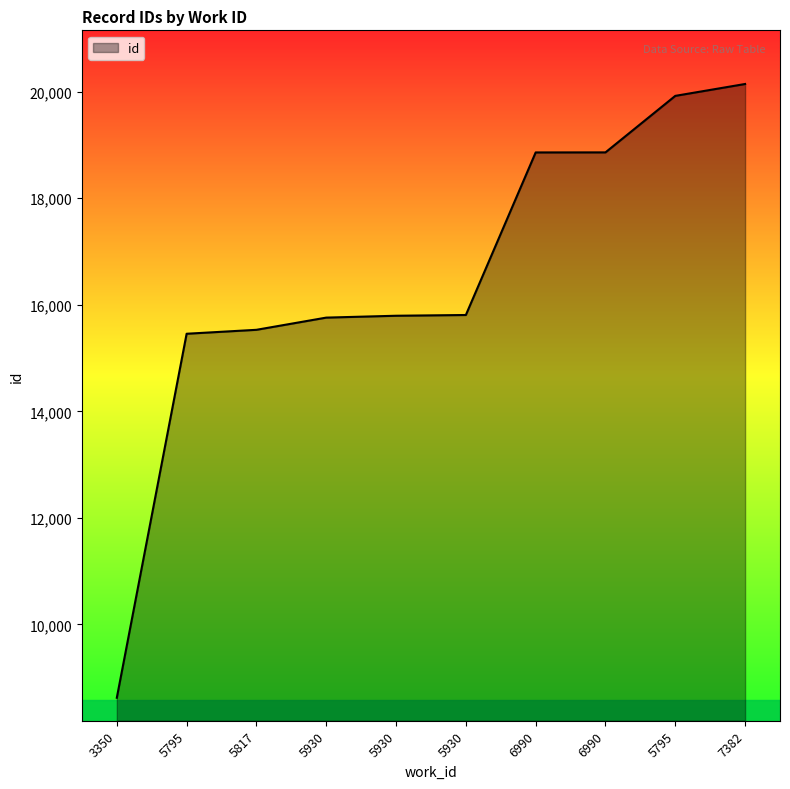

Rank the categories by value from lowest to highest.

3350, 5795, 5817, 5930, 5930, 5930, 6990, 6990, 5795, 7382